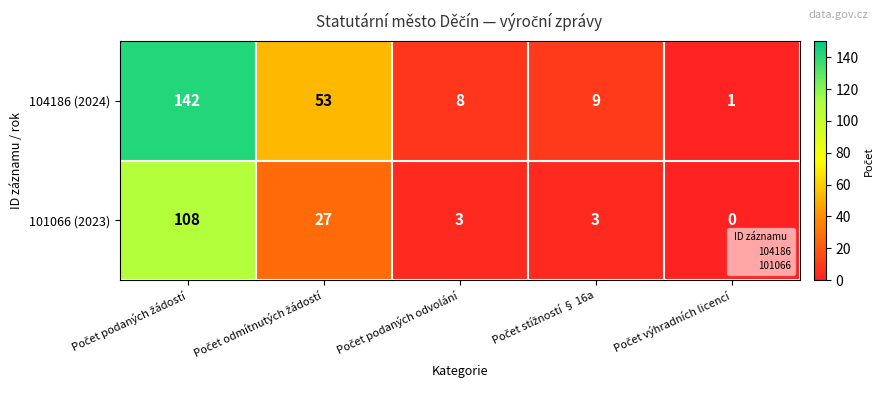

Which series has the largest range (max minus min)?

104186 (2024)